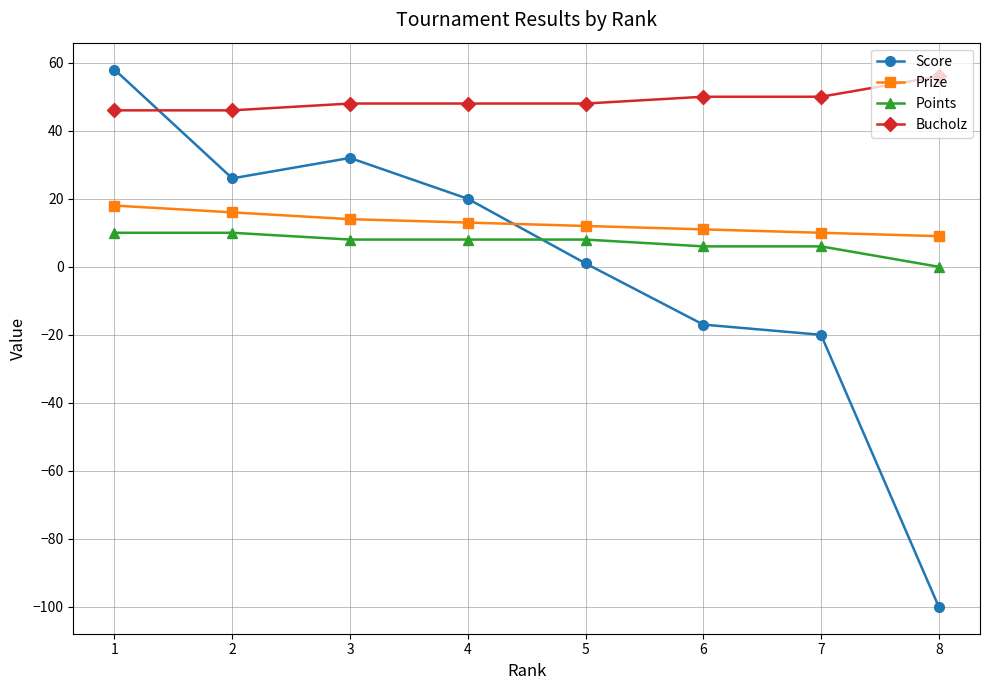

What value does the Prize series have at 6?

11